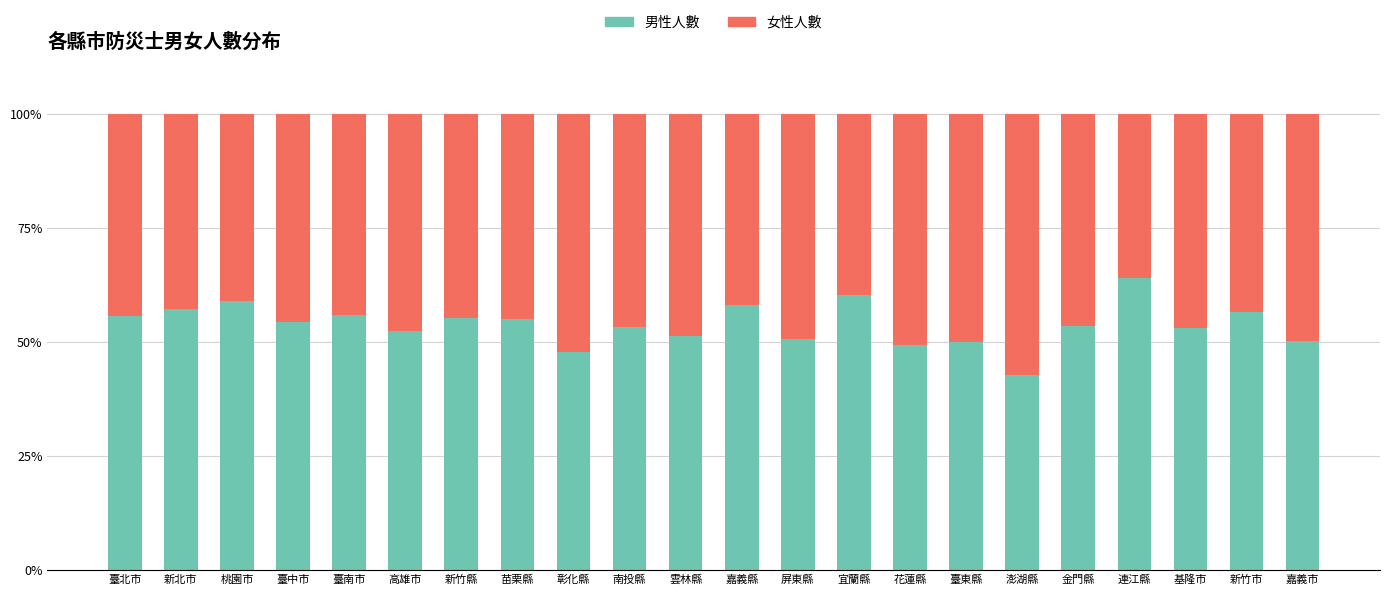

What is the approximate value of 男性人數 at 花蓮縣?

49.3